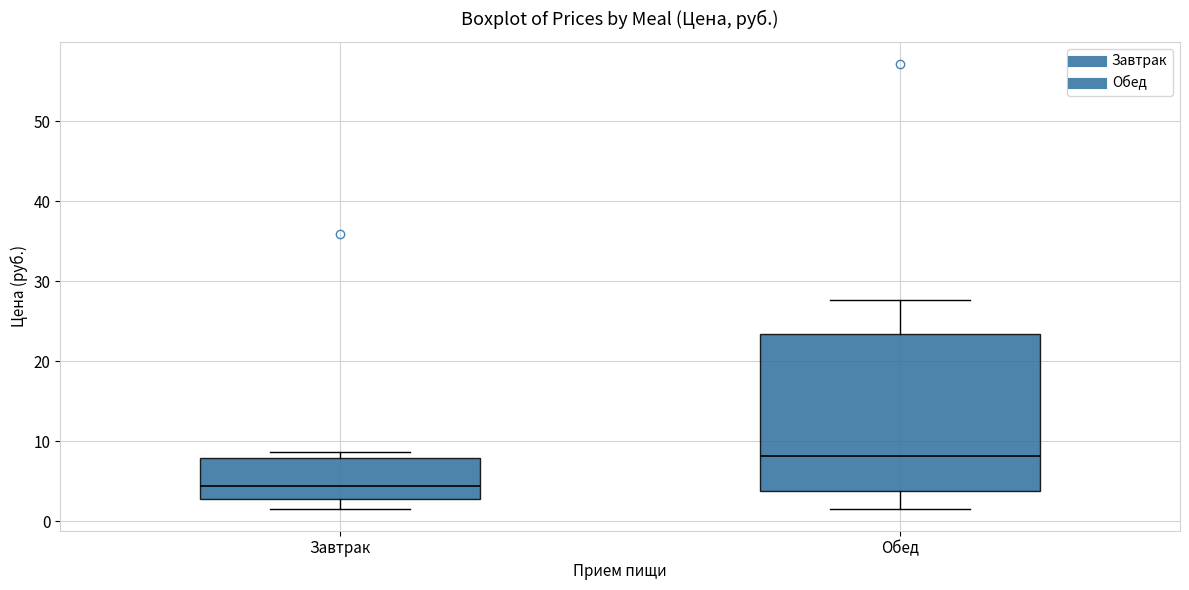

Which box's median line is the lowest?

Завтрак